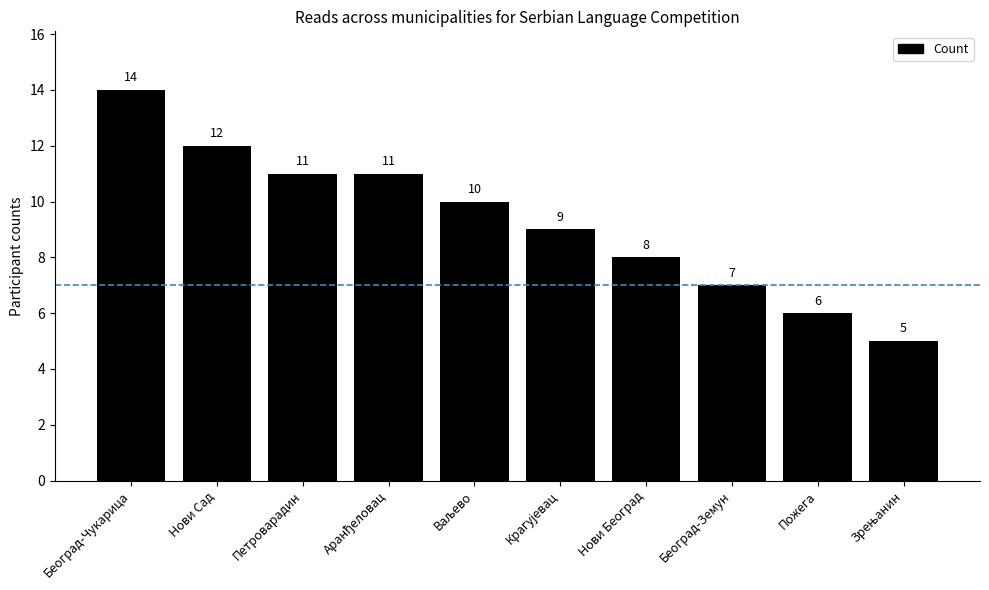

What is the label of the 7th bar from the left?

Нови Београд